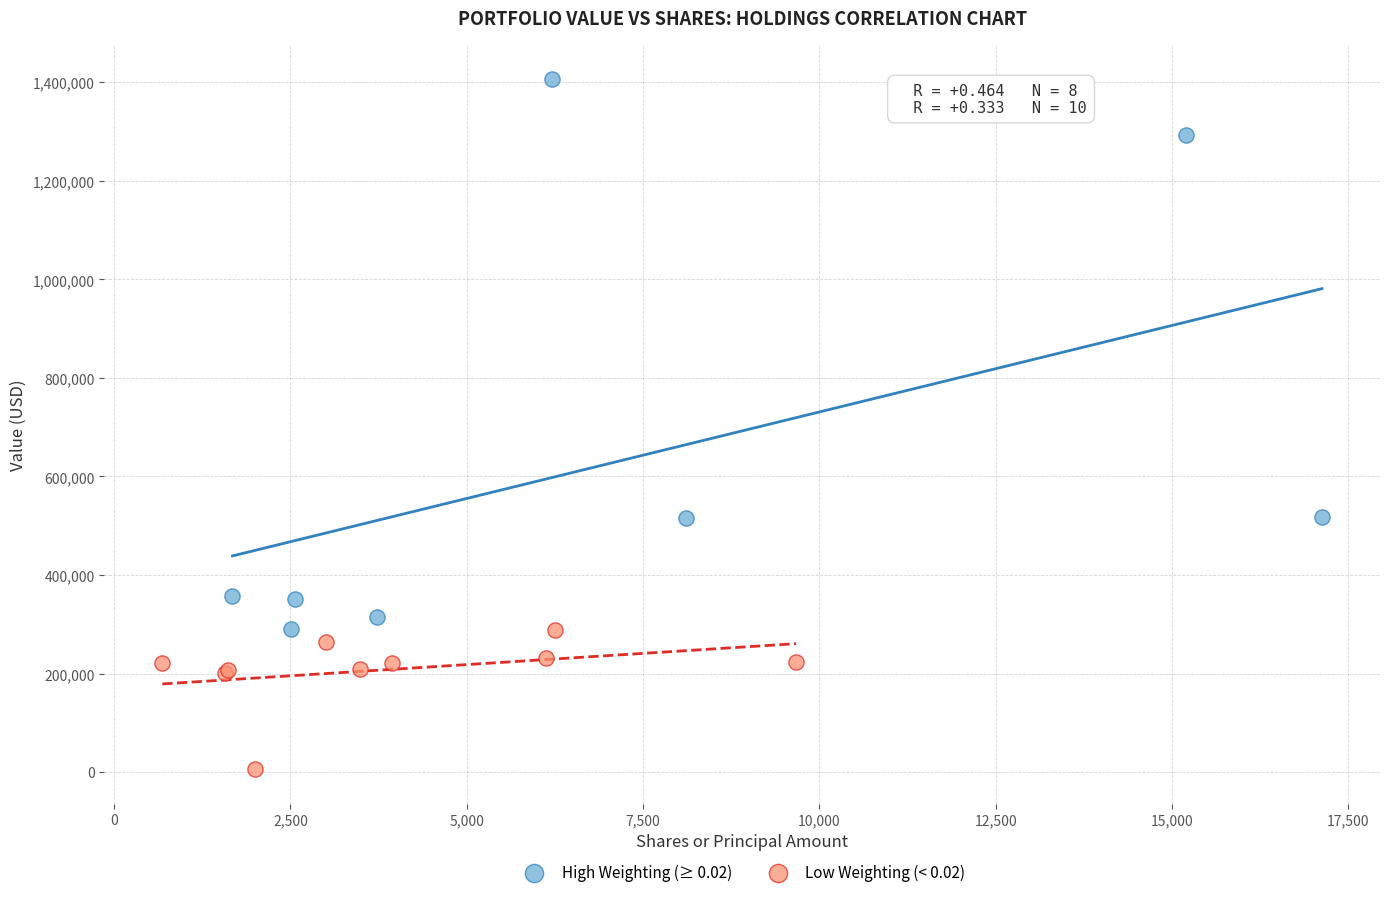

What are all the series names shown in the legend?

High Weighting (≥ 0.02), Low Weighting (< 0.02)